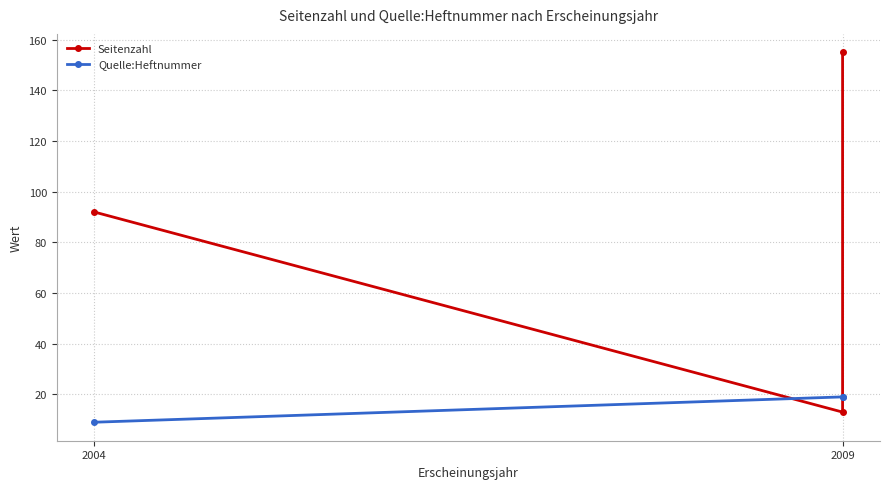

What is the difference between the Seitenzahl values at 2004 and 2009?

63